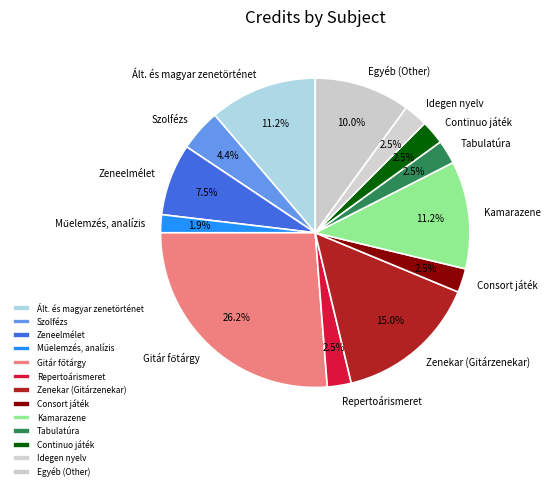

Count the number of slices in the pie.

13